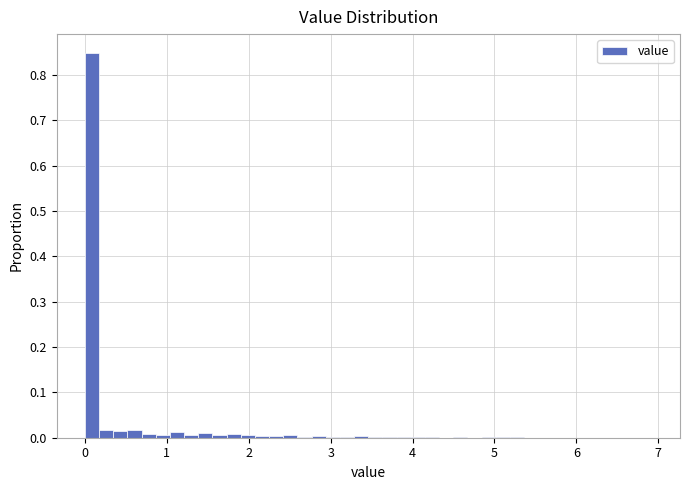

Read against the x-axis, roughly where is the centre of the tallest bar?

0.1